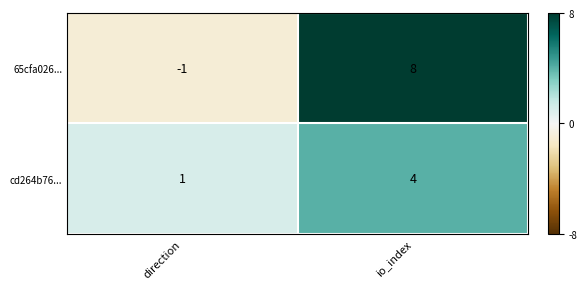

What is the sum of the cd264b76... values at io_index and direction?

5